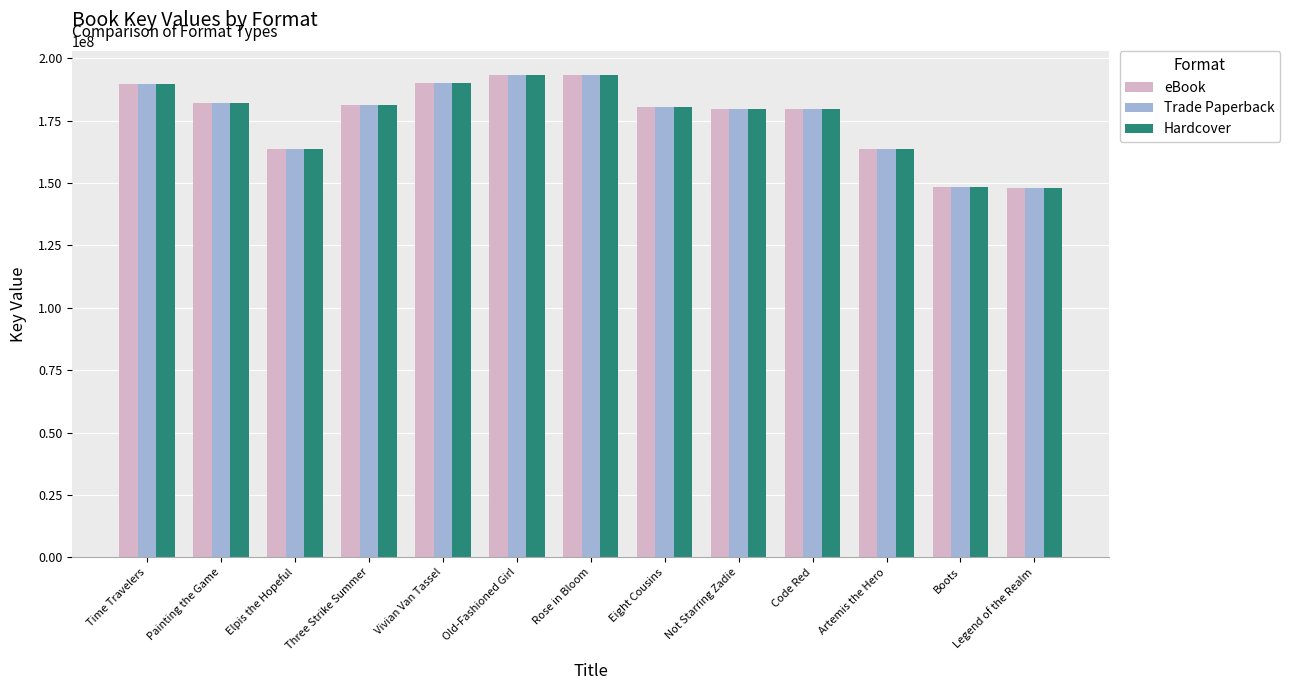

What is the value of the Trade Paperback bar at the 10th from the left?

179679564